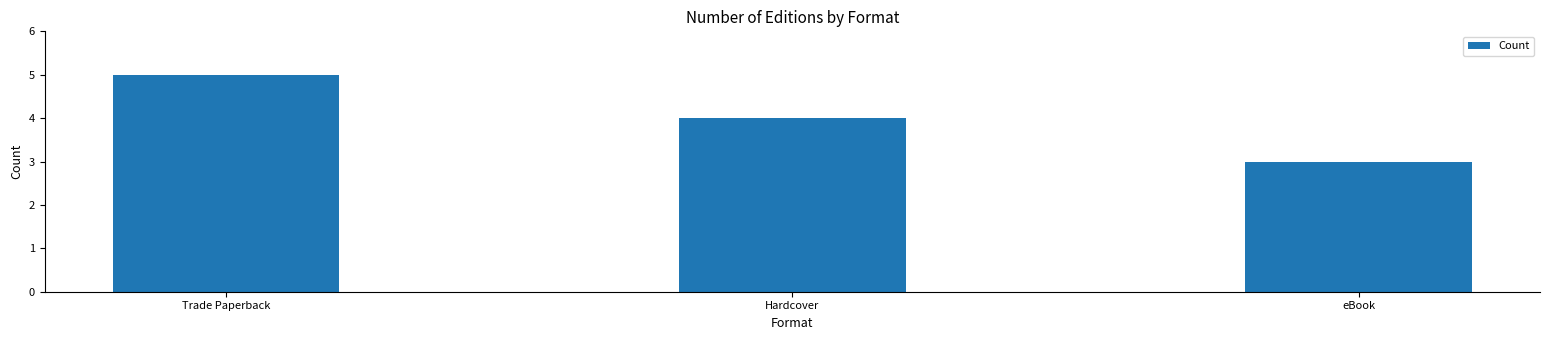

What is the sum of all values?

12